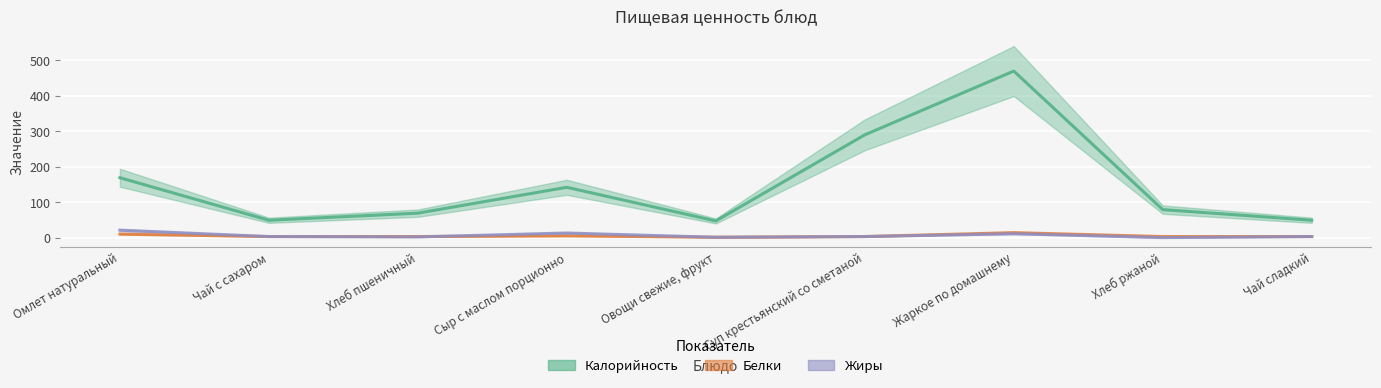

How many times do Жиры and Белки cross each other?

1